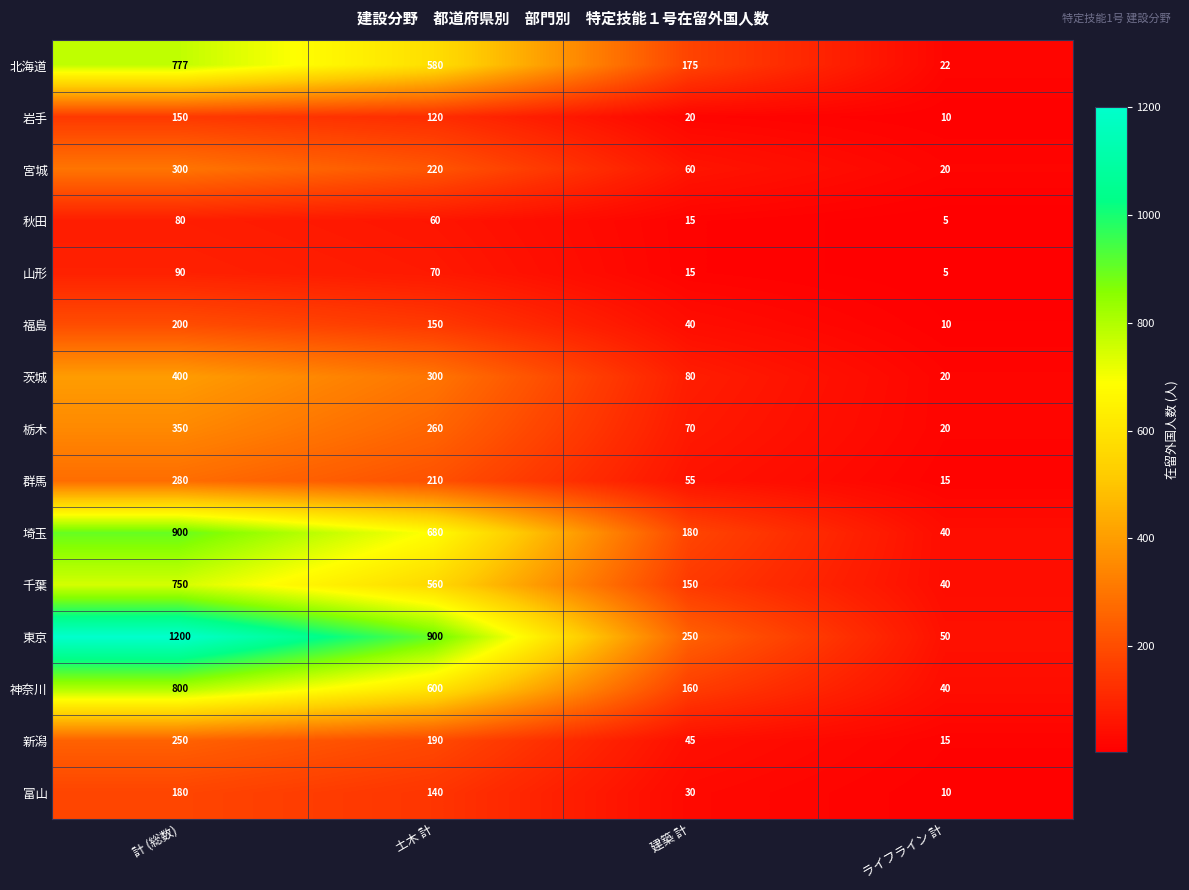

How many categories are shown in the chart?

4